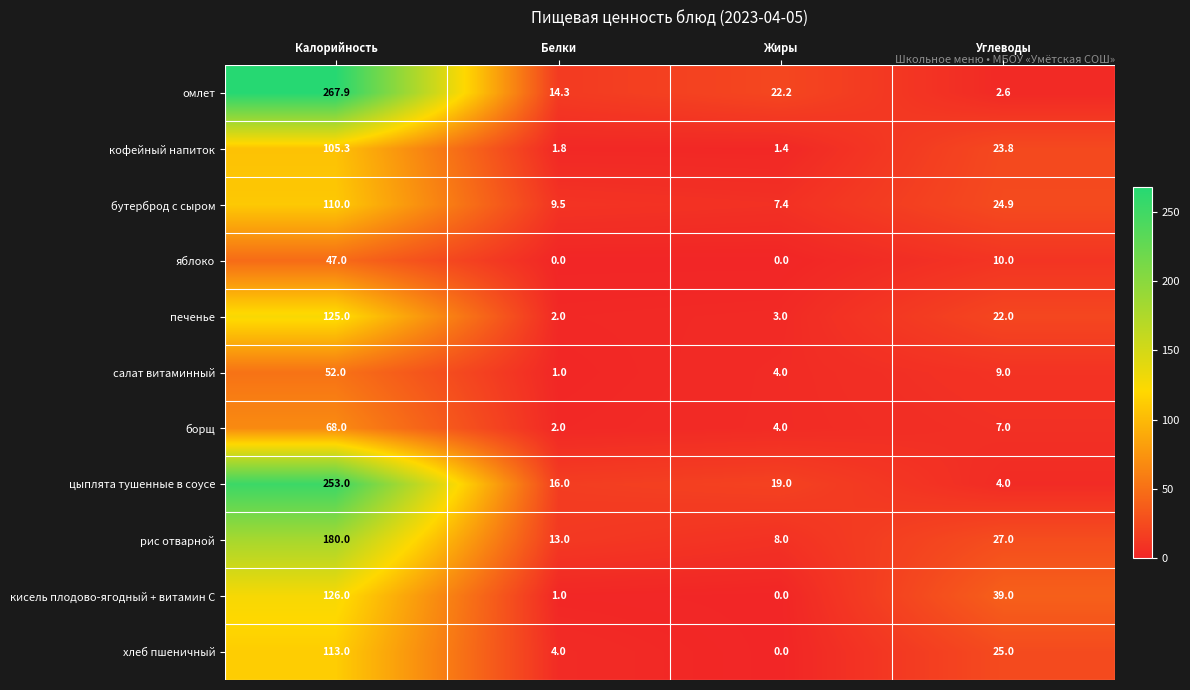

What is the sum of the хлеб пшеничный values at Жиры and Калорийность?

113.0